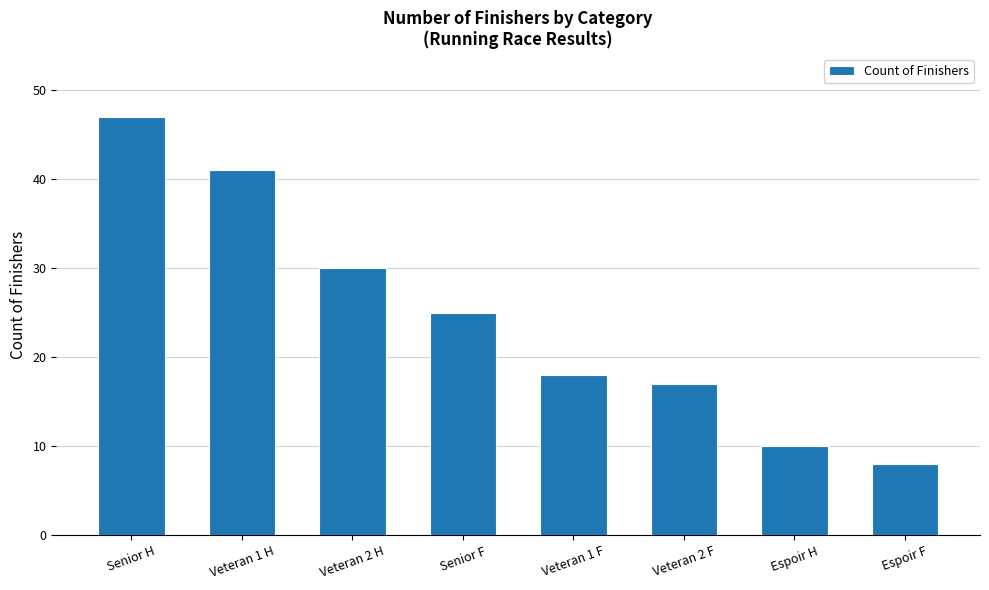

What is the sum of all values?

196